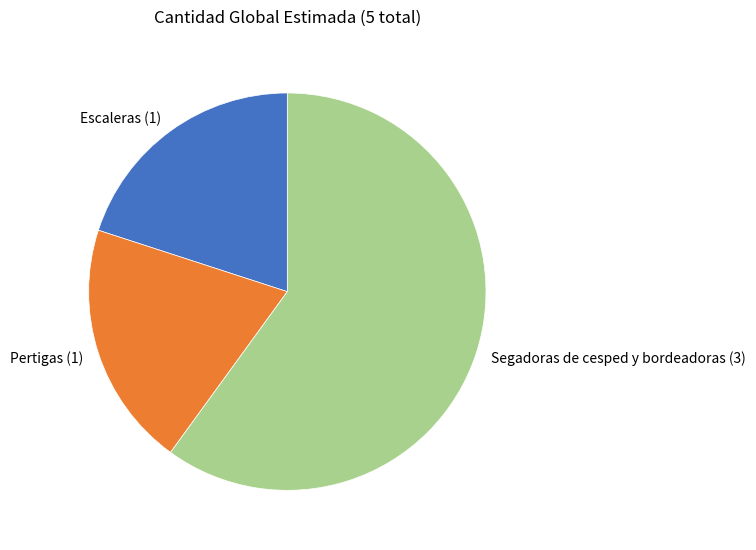

True or false: Pertigas accounts for 20% of the total.

True